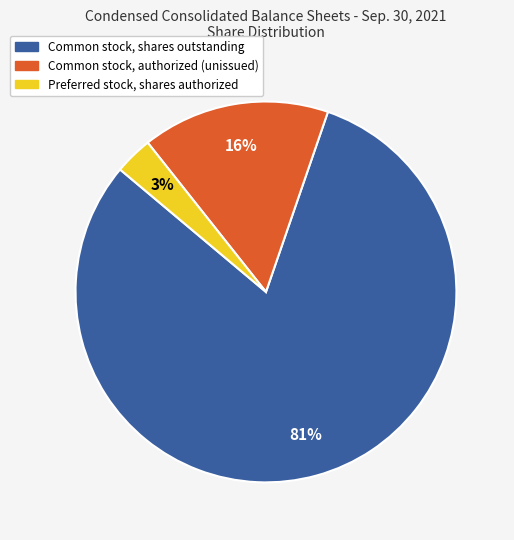

Is the sum of Common stock, shares outstanding and Common stock, authorized (unissued) greater than half?

Yes